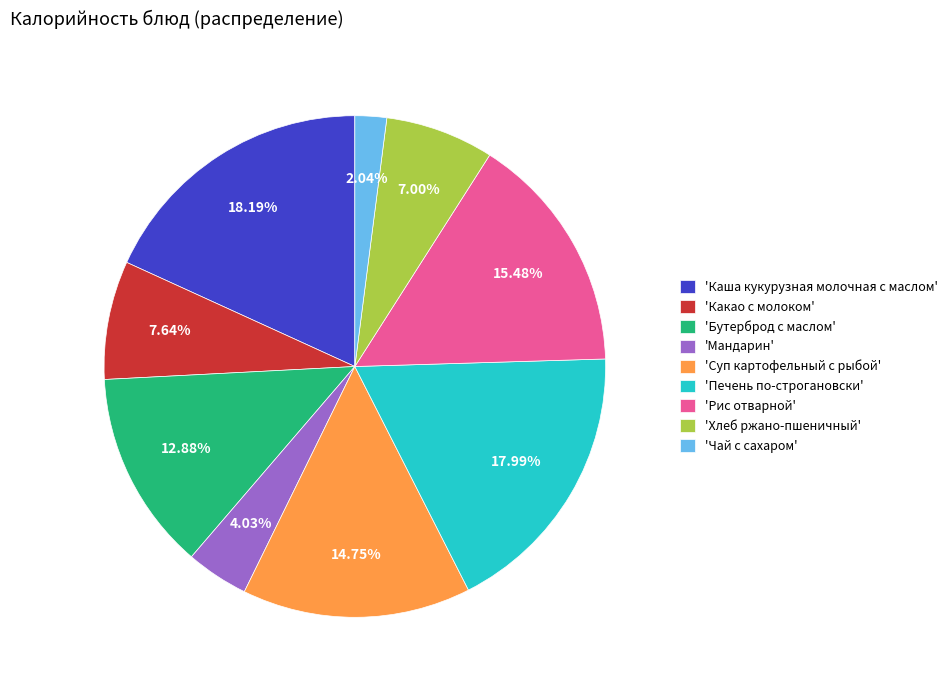

Do 'Хлеб ржано-пшеничный' and 'Чай с сахаром' together represent more than half of the pie?

No